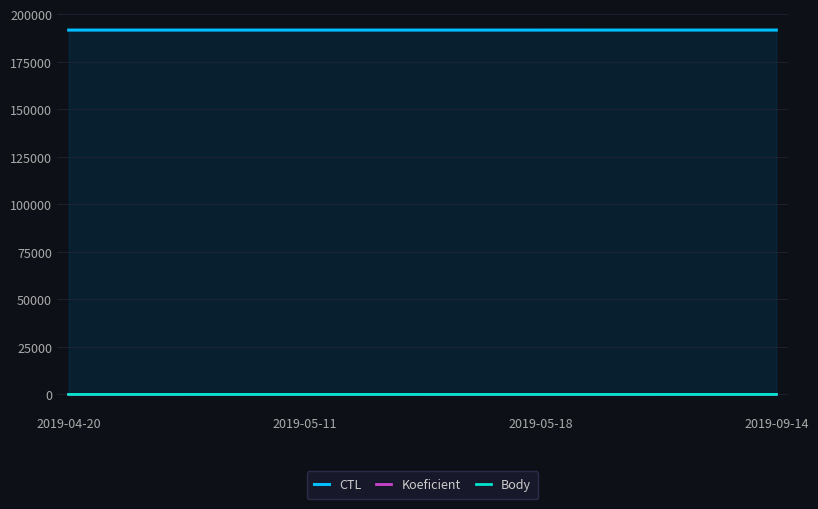

Is the value of Koeficient at 2019-04-20 greater than the value of Body at 2019-05-11?

No